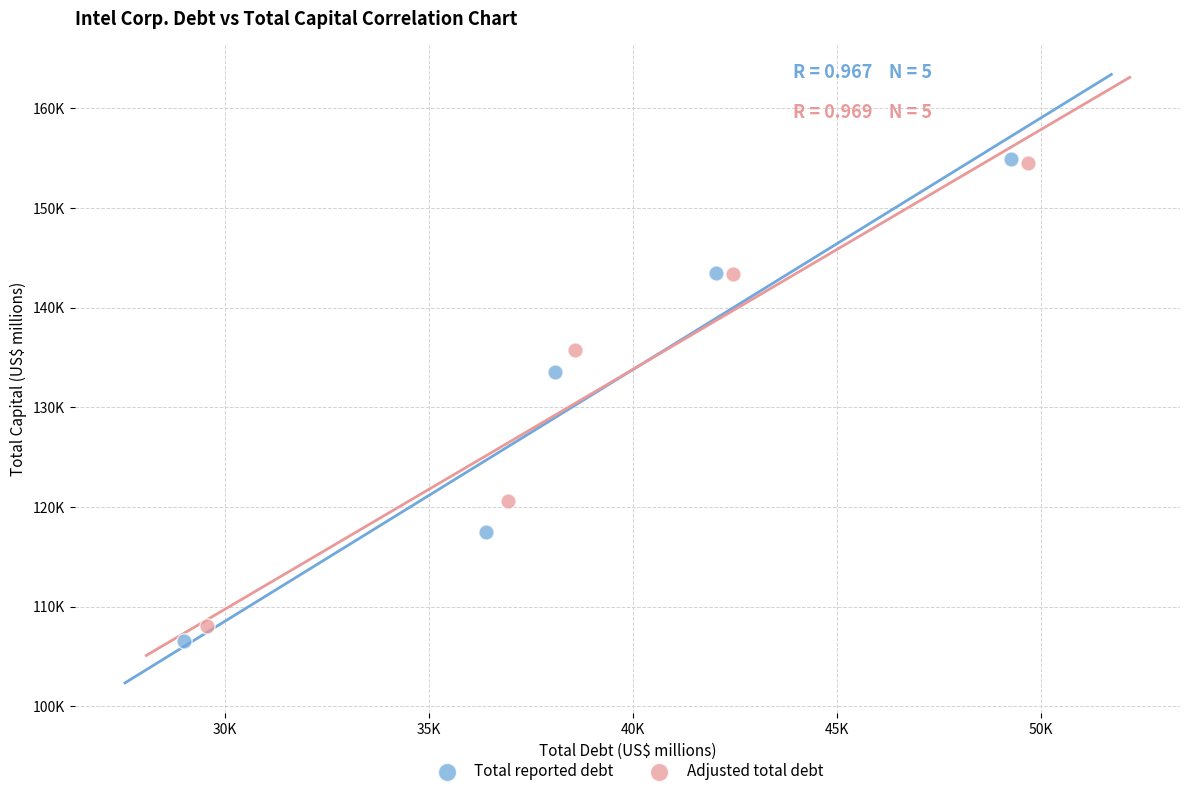

What are all the series names shown in the legend?

Total reported debt, Adjusted total debt